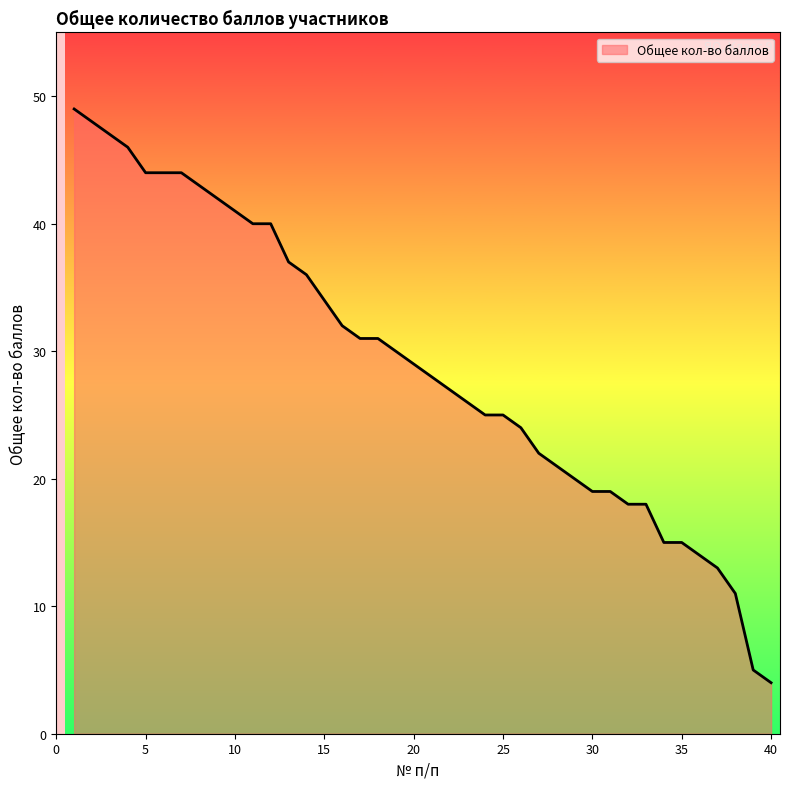

What is the maximum value shown in the chart?

49